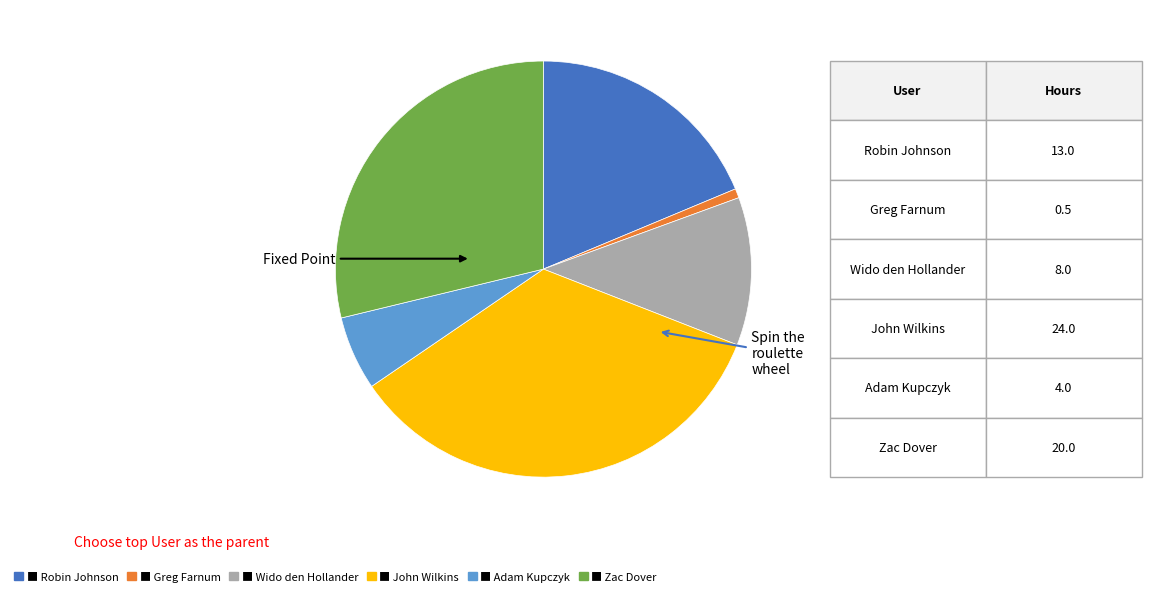

Is there any slice that represents more than half of the pie?

No